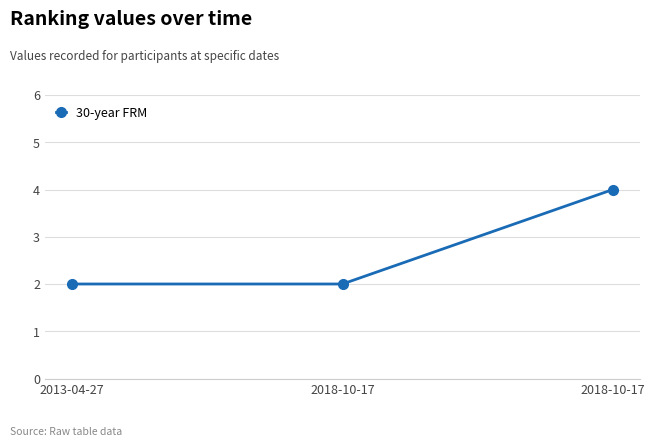

Does the chart have visible grid lines?

Yes